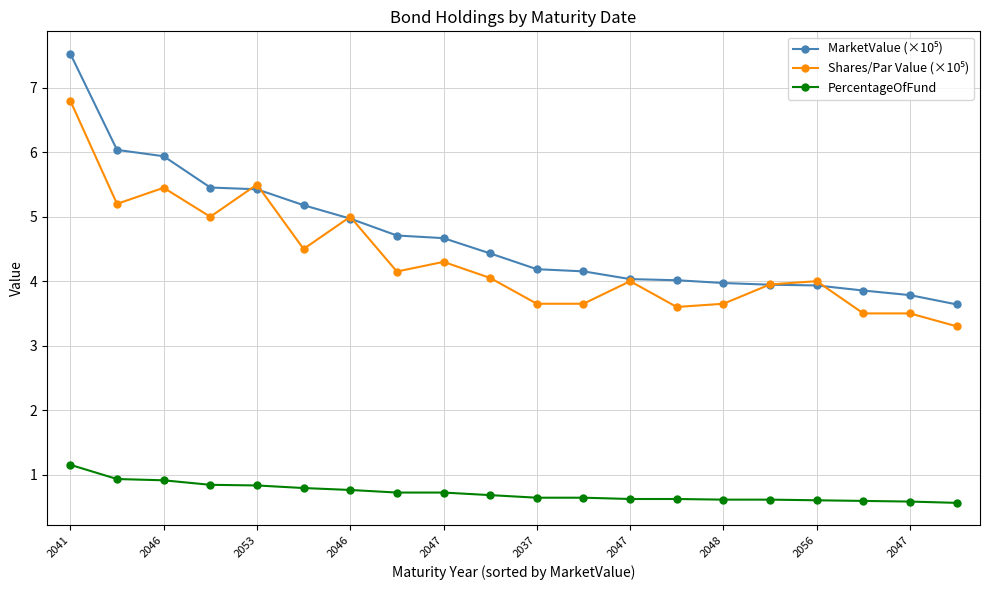

What is the minimum value shown in the chart?

0.6